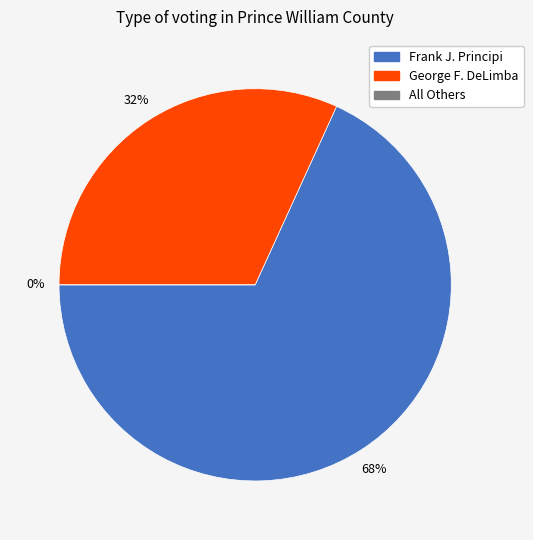

The Frank J. Principi slice represents 68% of the pie. True or false?

True